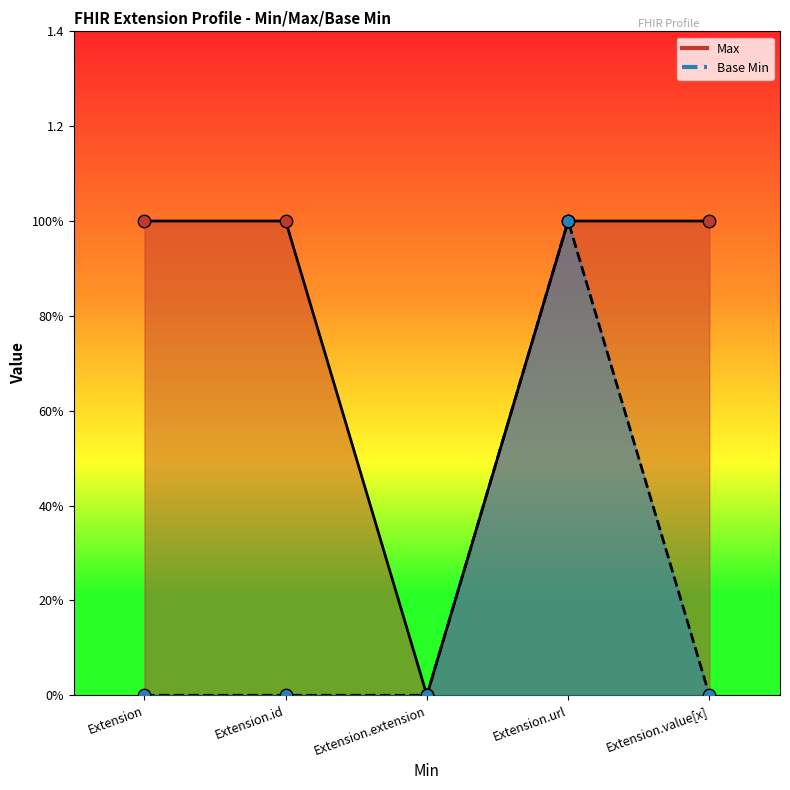

At which category is the sum across all series the highest?

Extension.url